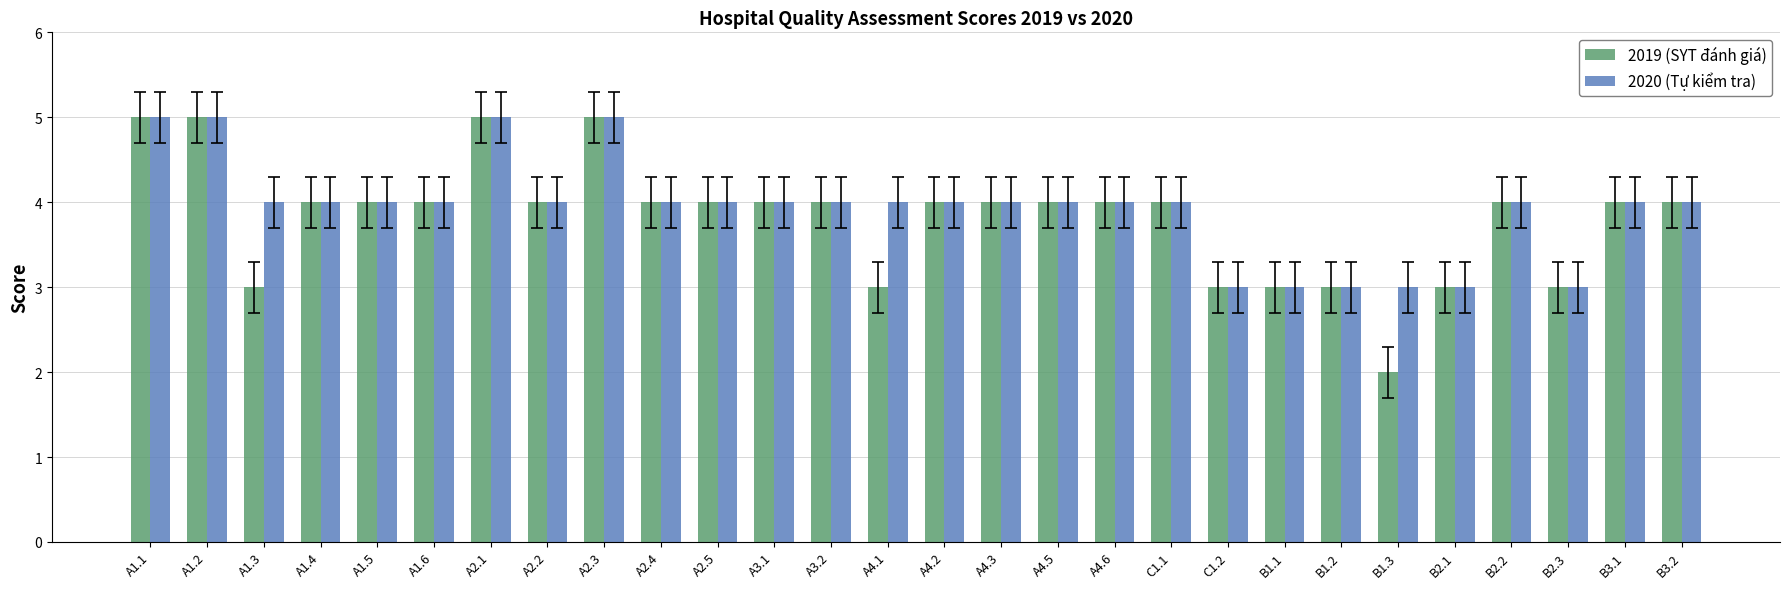

Which category has the lowest value in the 2019 (SYT đánh giá) series?

B1.3